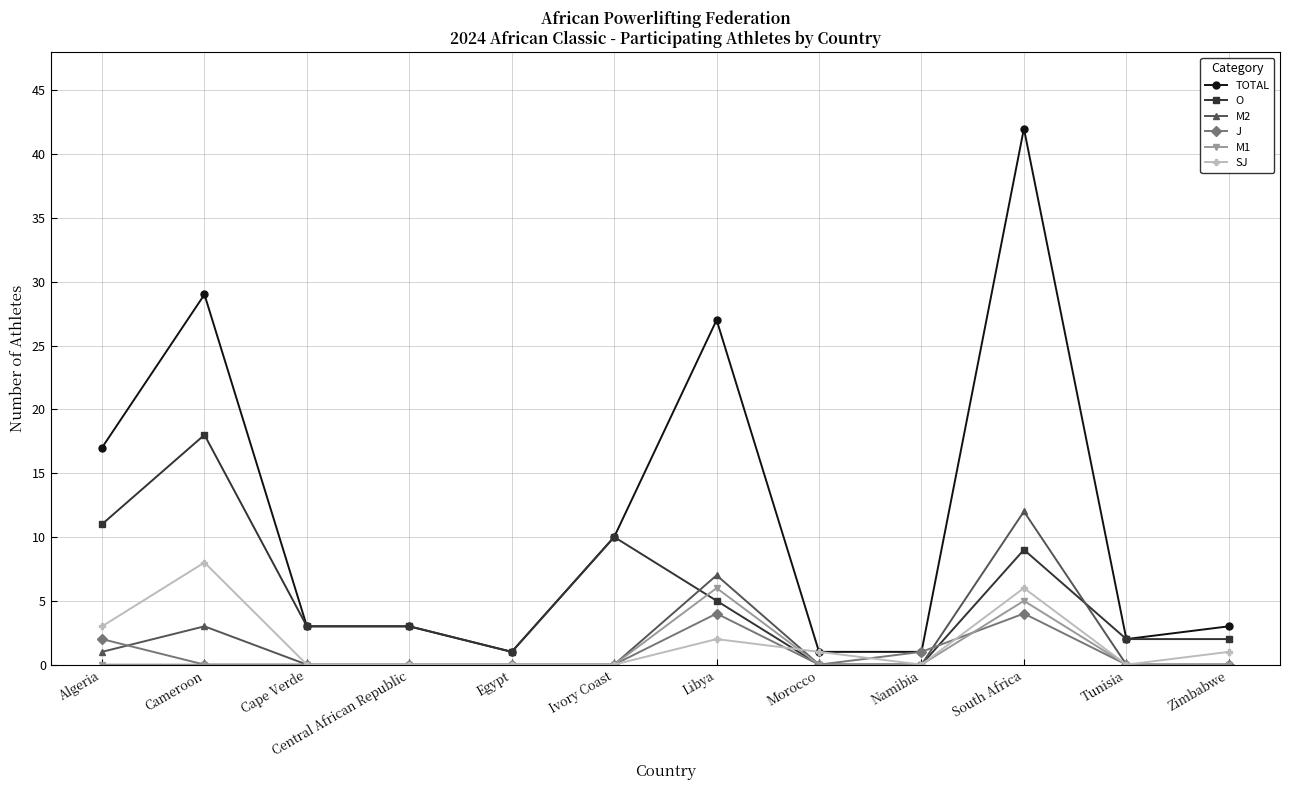

True or false: SJ has a value of 3 at Cape Verde.

False